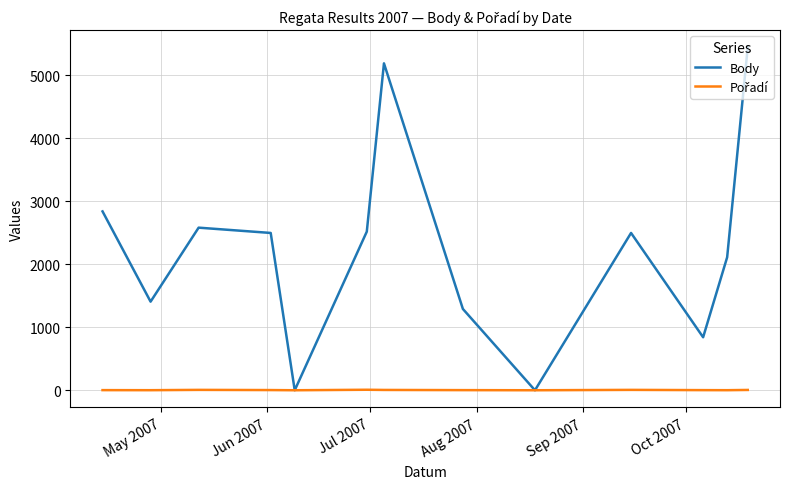

Which series has the largest range (max minus min)?

Body